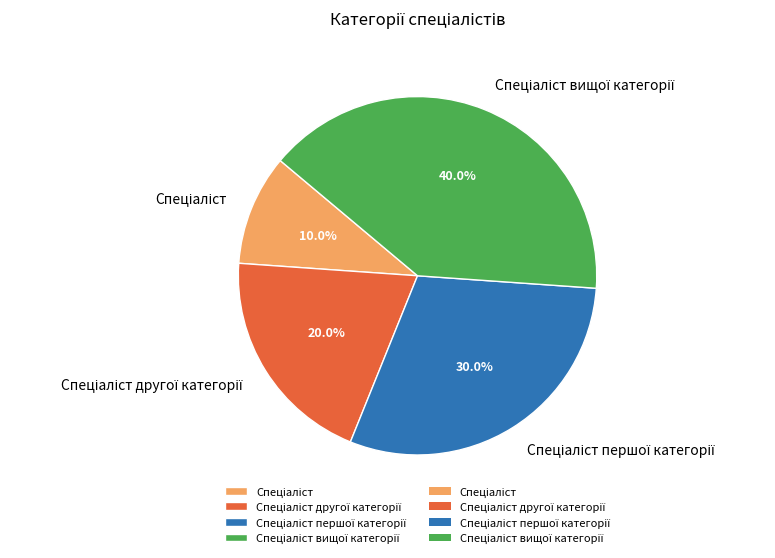

To the nearest percent, what is the average slice percentage?

25%